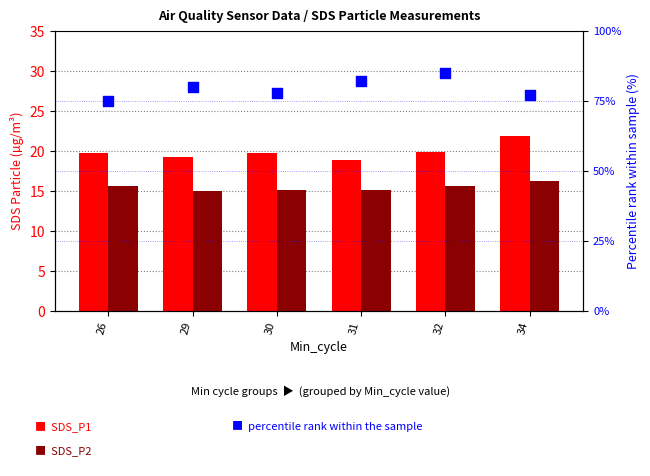

Which series has the largest total across all categories?

percentile rank within sample